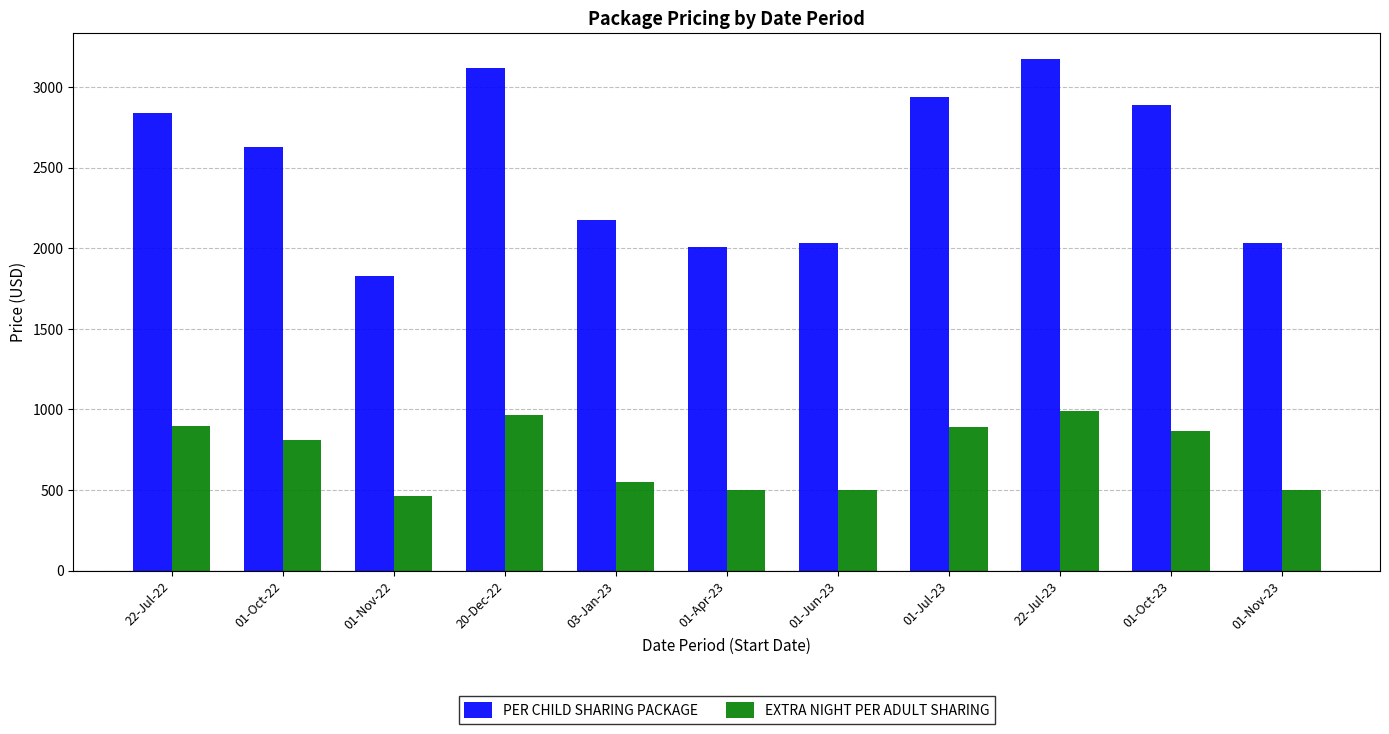

Rank the series by their maximum value, from lowest to highest.

EXTRA NIGHT PER ADULT SHARING, PER CHILD SHARING PACKAGE